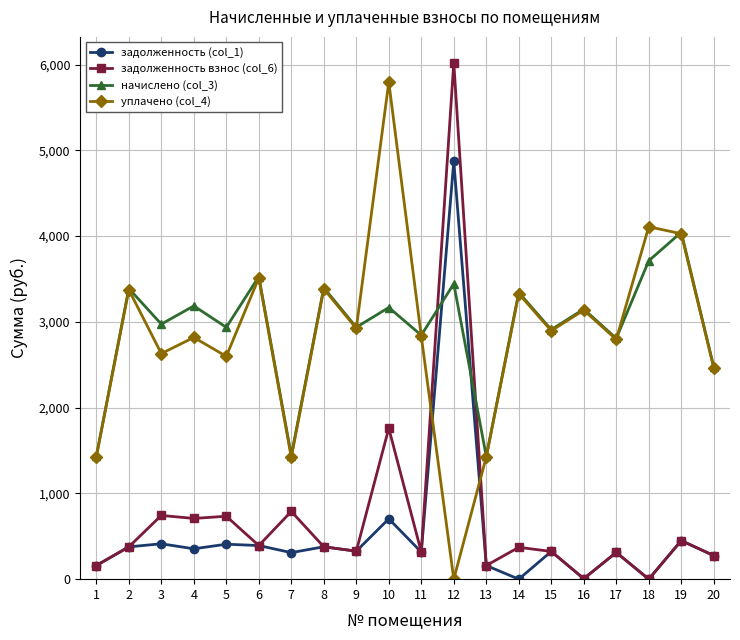

How many interior local valleys does the уплачено (col_4) series have?

7